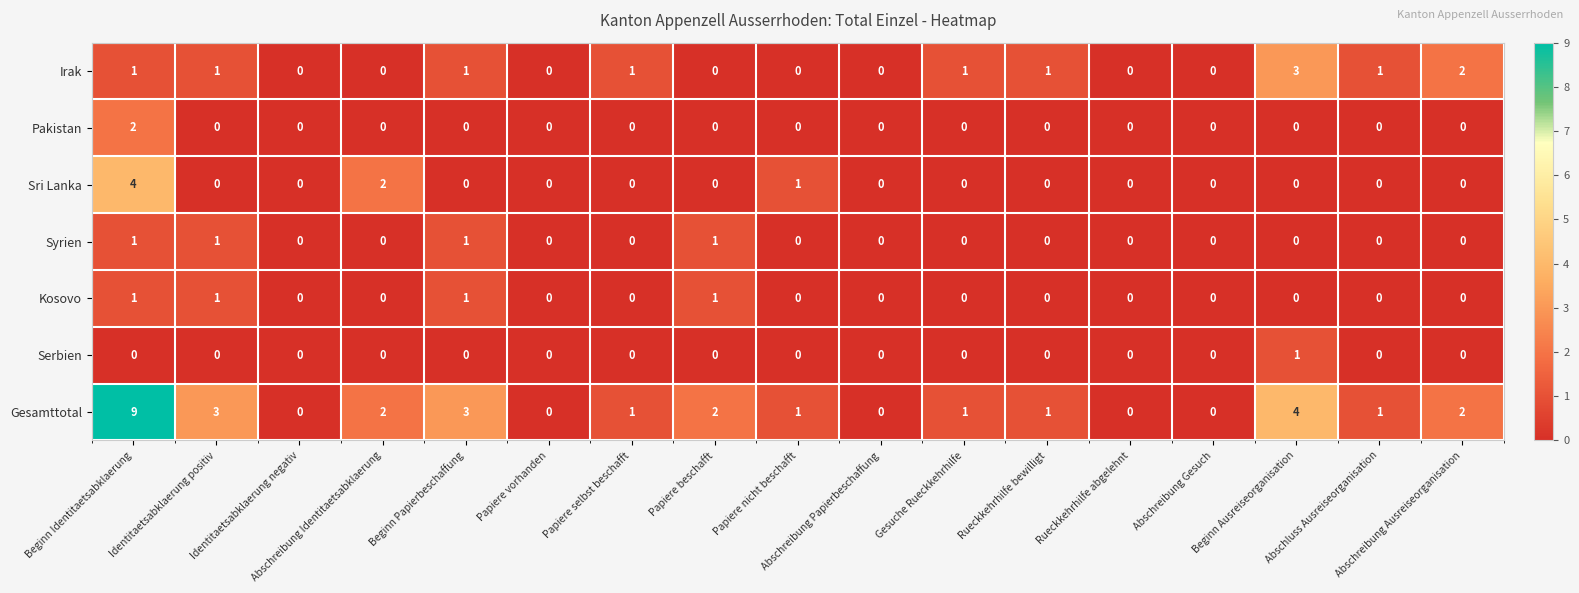

What is the maximum value shown in the chart?

9